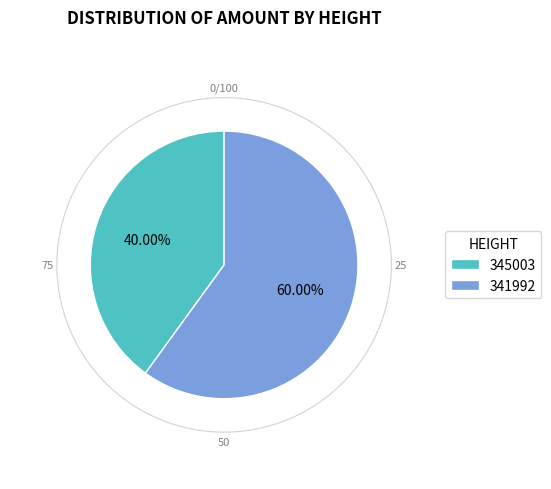

Rank the categories by value from lowest to highest.

345003, 341992